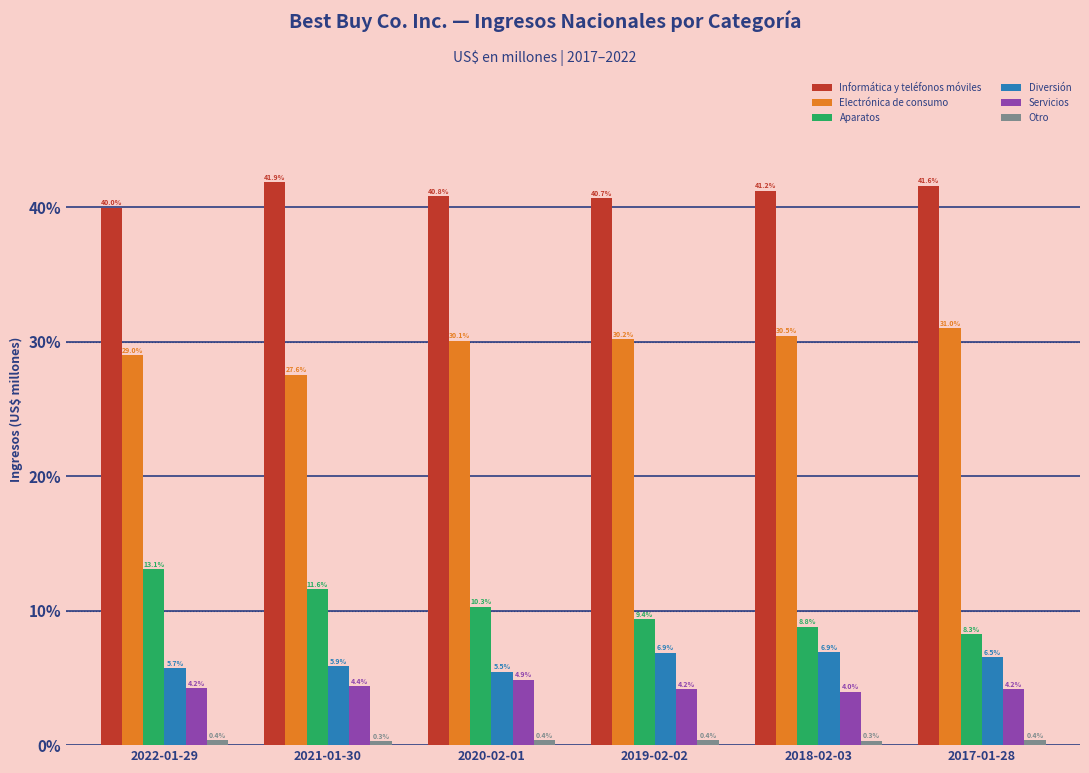

Rank the categories by Electrónica de consumo value from highest to lowest.

2017-01-28, 2018-02-03, 2019-02-02, 2020-02-01, 2022-01-29, 2021-01-30